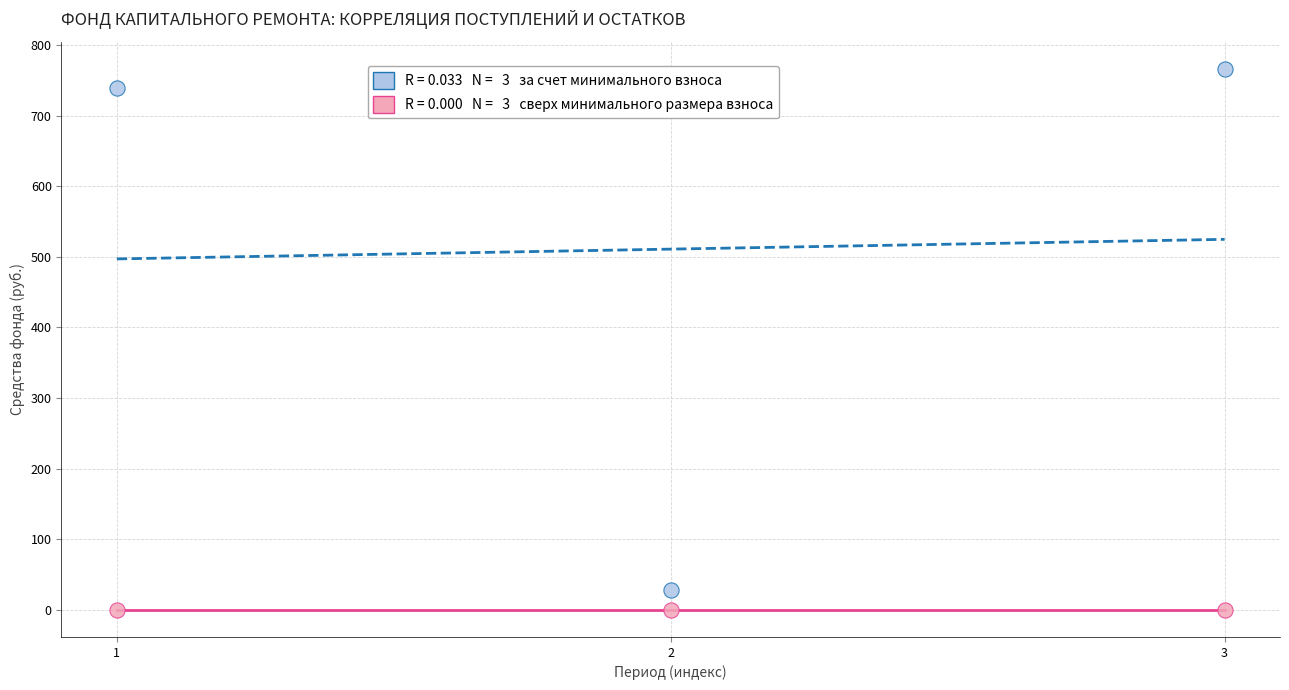

Across all data points, what is the average Y value?

255.5